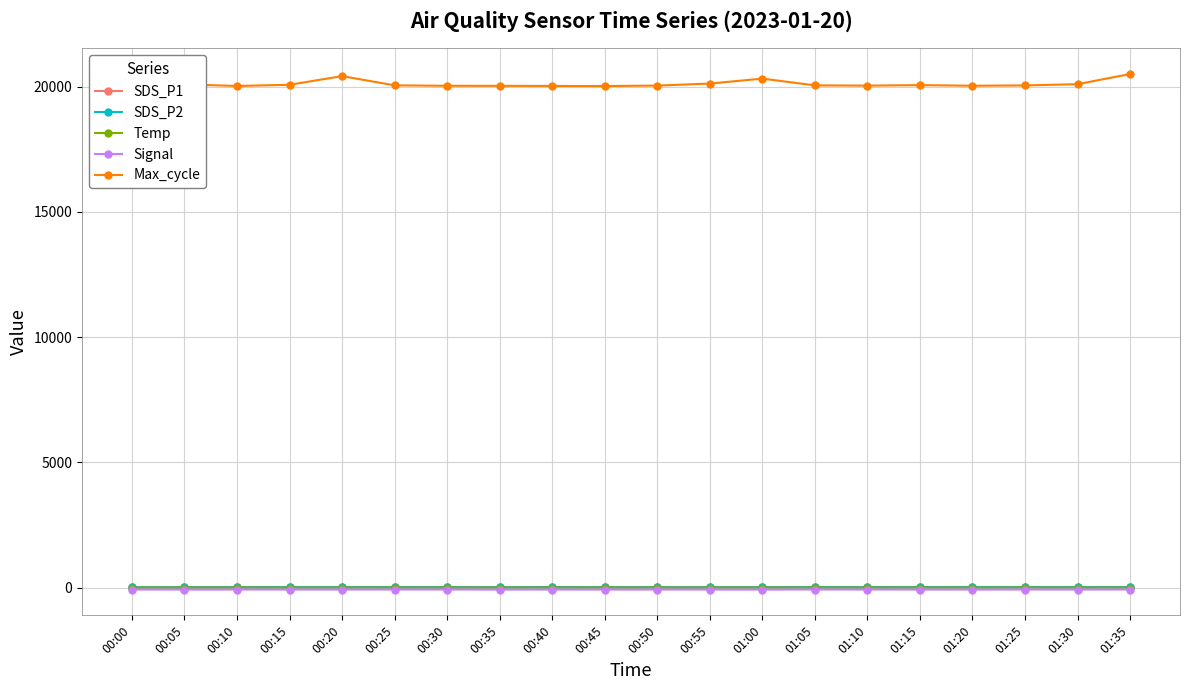

Does the chart have visible grid lines?

Yes